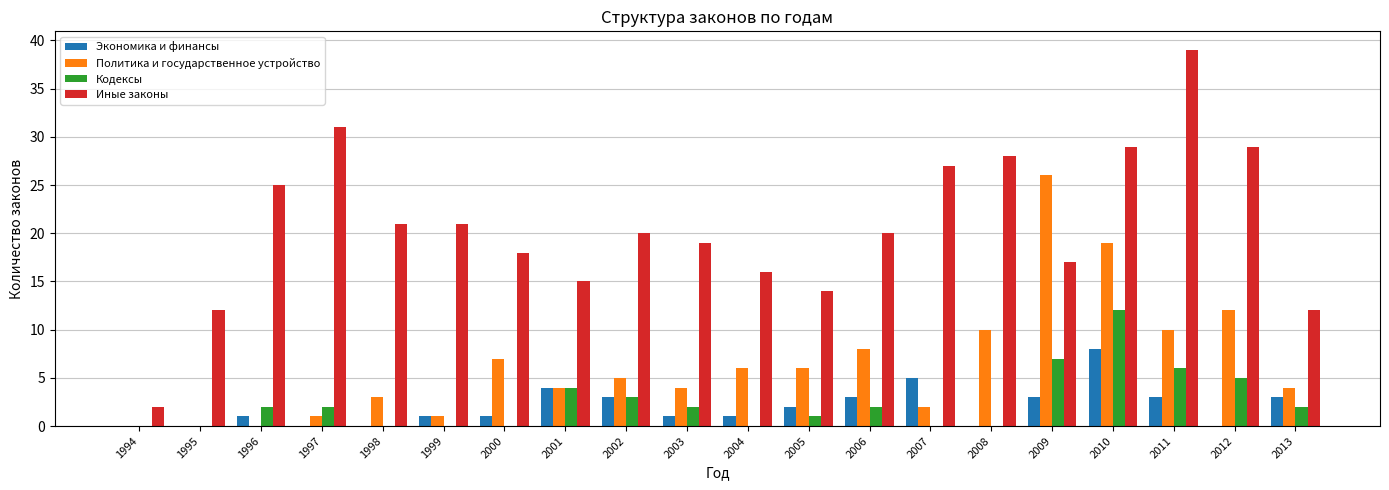

Reading left to right, what are all the values shown in this chart?

Экономика и финансы: 0	0	1	0	0	1	1	4	3	1	1	2	3	5	0	3	8	3	0	3
Политика и государственное устройство: 0	0	0	1	3	1	7	4	5	4	6	6	8	2	10	26	19	10	12	4
Кодексы: 0	0	2	2	0	0	0	4	3	2	0	1	2	0	0	7	12	6	5	2
Иные законы: 2	12	25	31	21	21	18	15	20	19	16	14	20	27	28	17	29	39	29	12